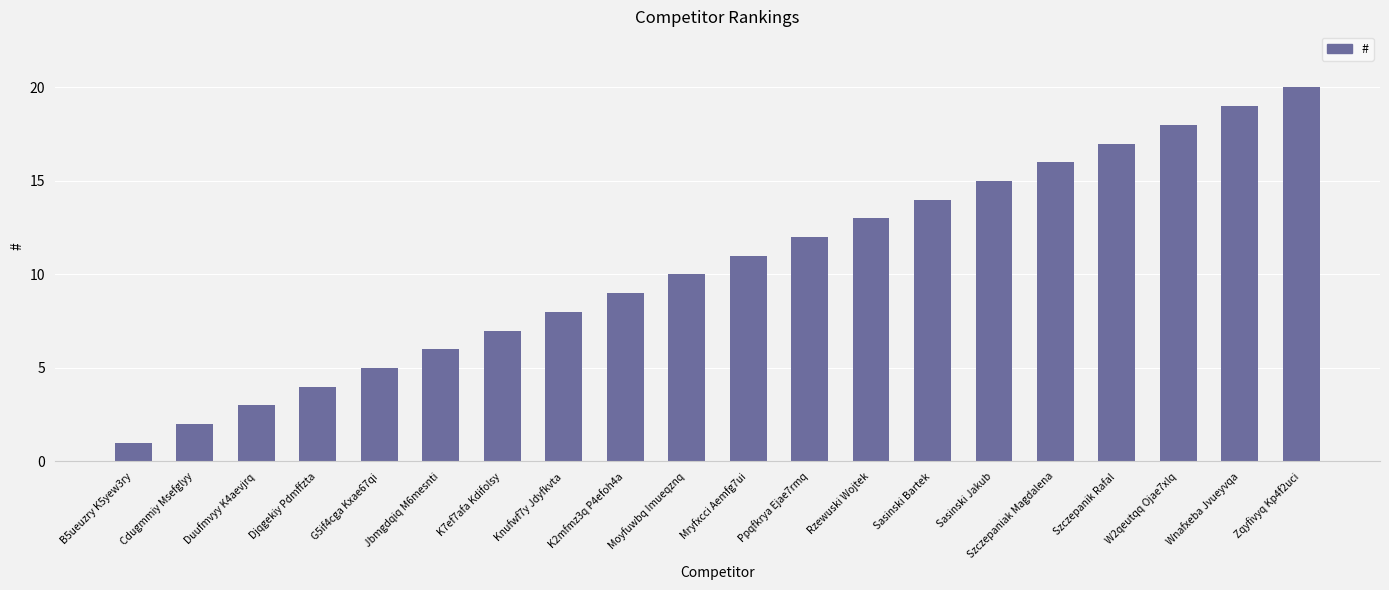

What is the difference between the values at B5ueuzry K5yew3ry and Knufwf7y Jdyfkvta?

7